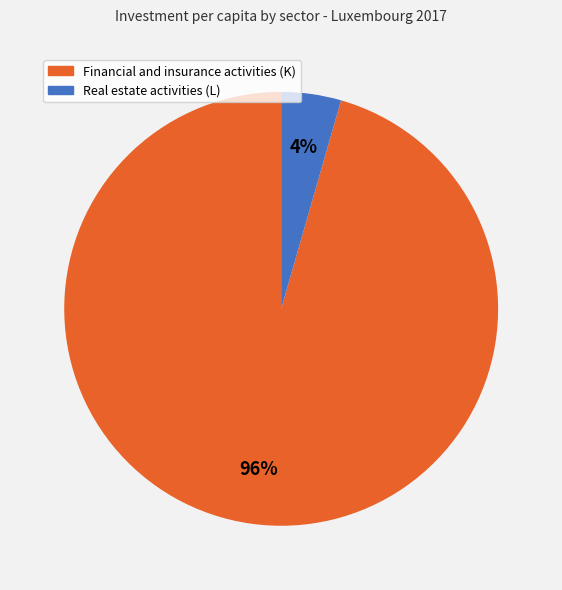

Is there a majority slice in this chart?

Yes